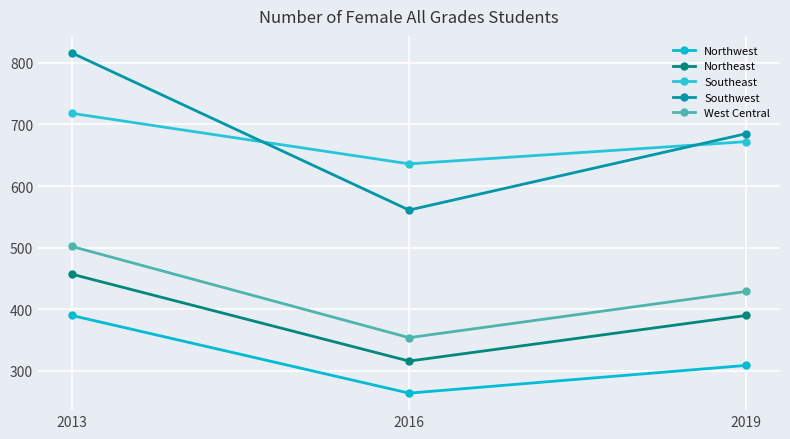

True or false: Southeast has a value of 636 at 2016.

True